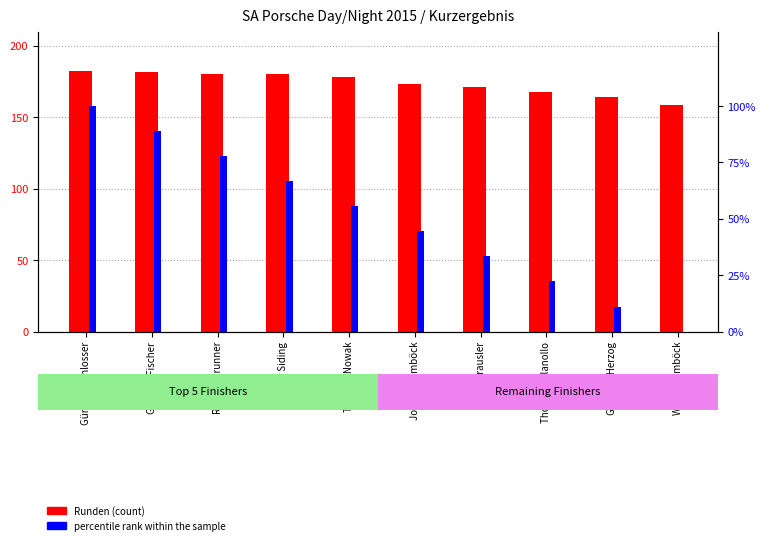

At how many categories does at least one series exceed 52?

10